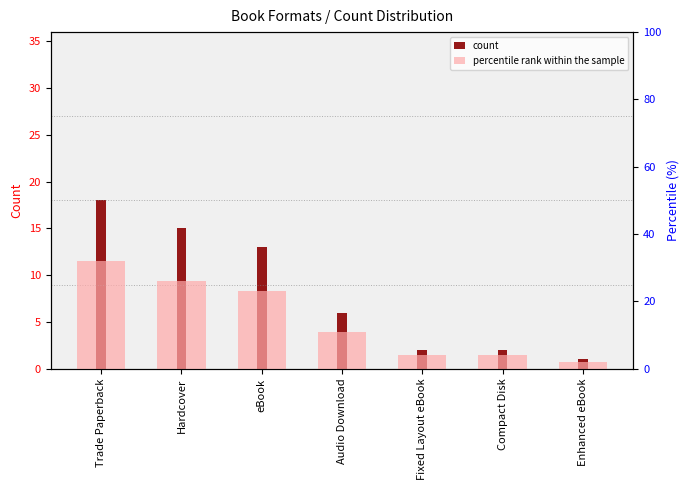

Does the chart contain any negative values?

No